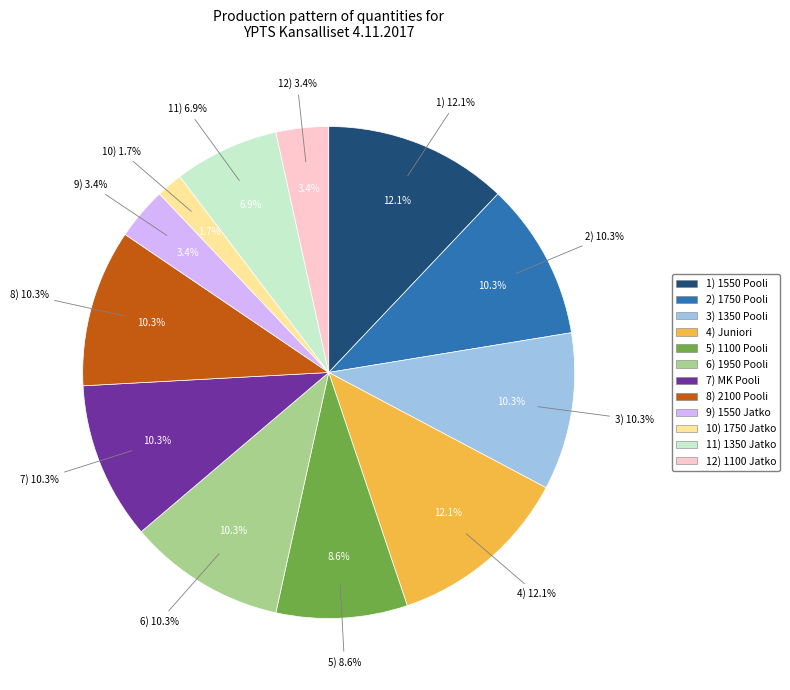

Is the sum of 1100 Pooli and 2100 Pooli greater than half?

No